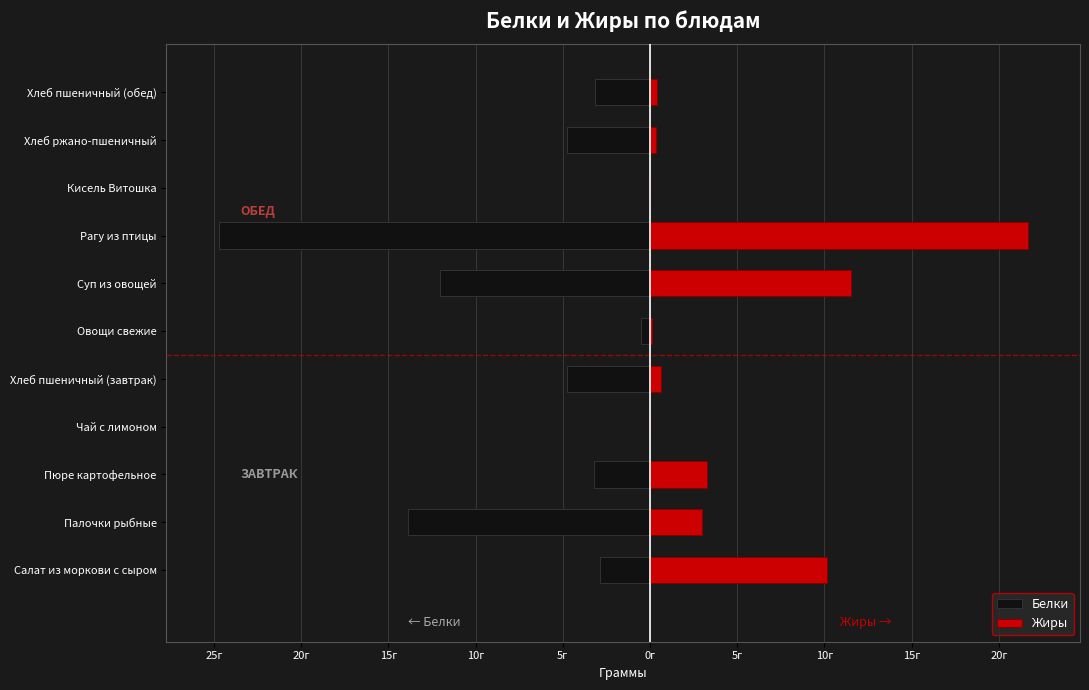

What is the difference between the second highest and second lowest values in the Жиры series?

11.5